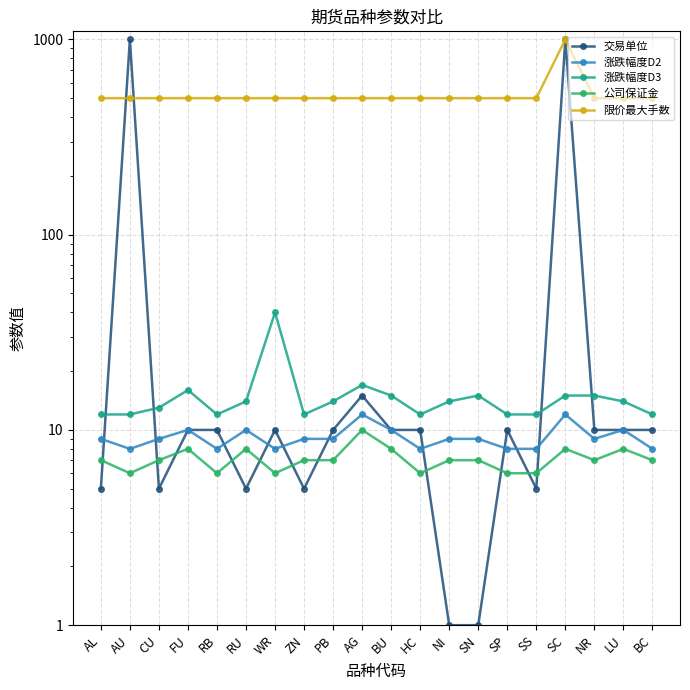

Reading left to right, list all the values displayed in this chart.

交易单位: 5	1000	5	10	10	5	10	5	10	15	10	10	1	1	10	5	1000	10	10	10
涨跌幅度D2: 9	8	9	10	8	10	8	9	9	12	10	8	9	9	8	8	12	9	10	8
涨跌幅度D3: 12	12	13	16	12	14	40	12	14	17	15	12	14	15	12	12	15	15	14	12
公司保证金: 7	6	7	8	6	8	6	7	7	10	8	6	7	7	6	6	8	7	8	7
限价最大手数: 500	500	500	500	500	500	500	500	500	500	500	500	500	500	500	500	1000	500	500	500